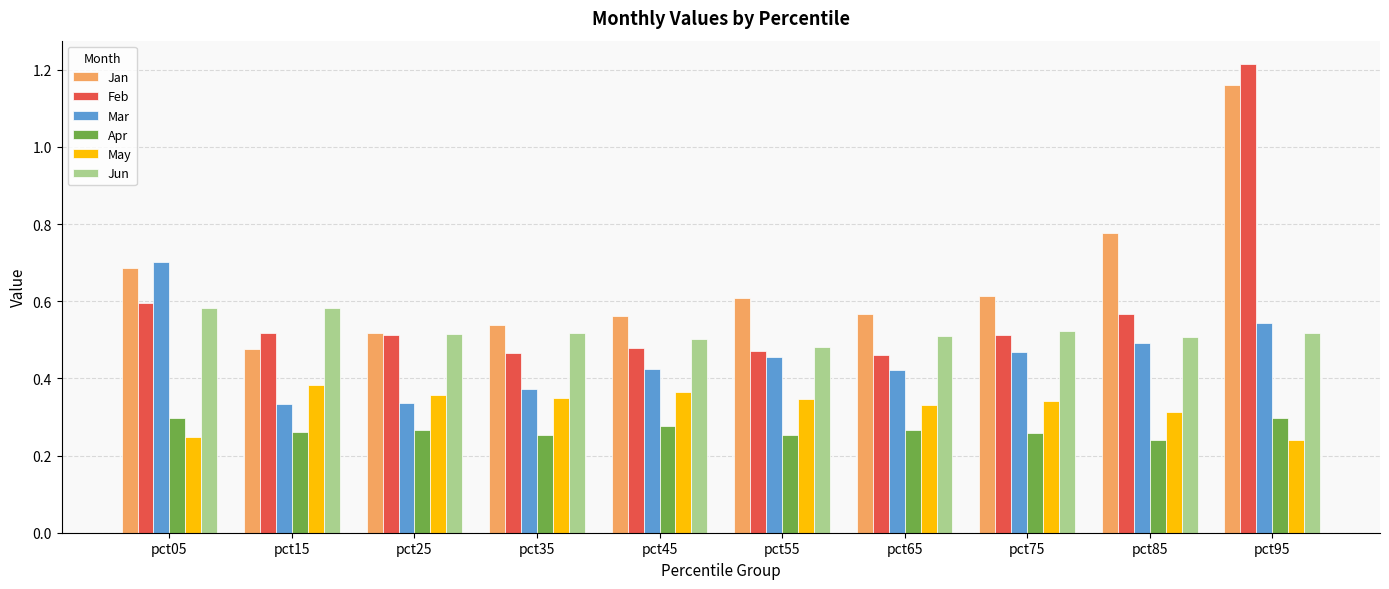

Count the Apr values in the range 0 to 1.

10